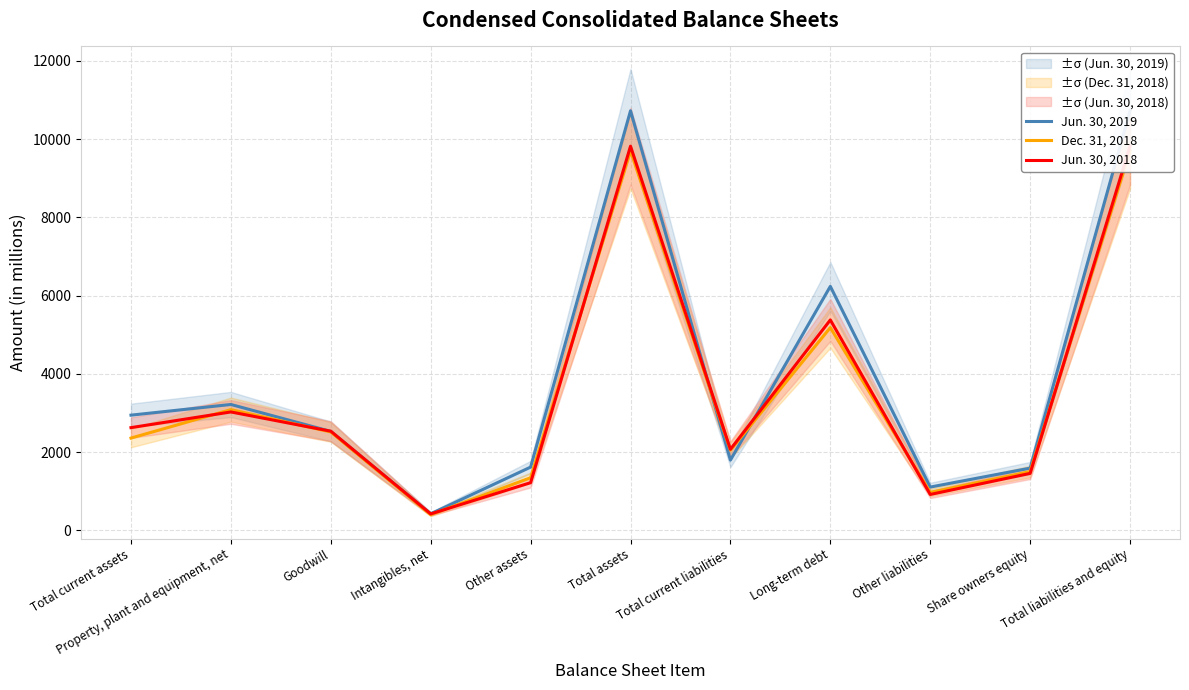

What are all the series names shown in the legend?

Jun. 30, 2019, Dec. 31, 2018, Jun. 30, 2018